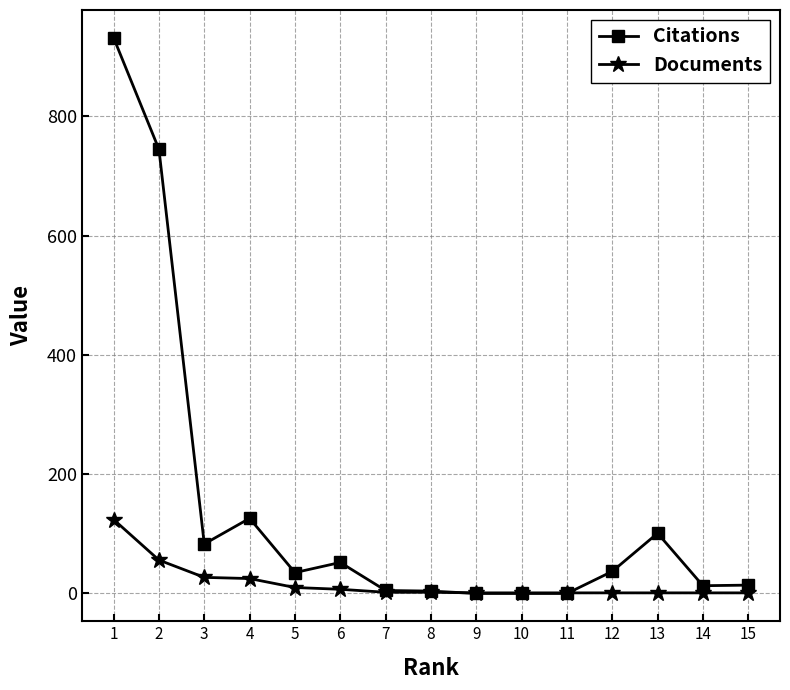

How many lines are shown in the chart?

2